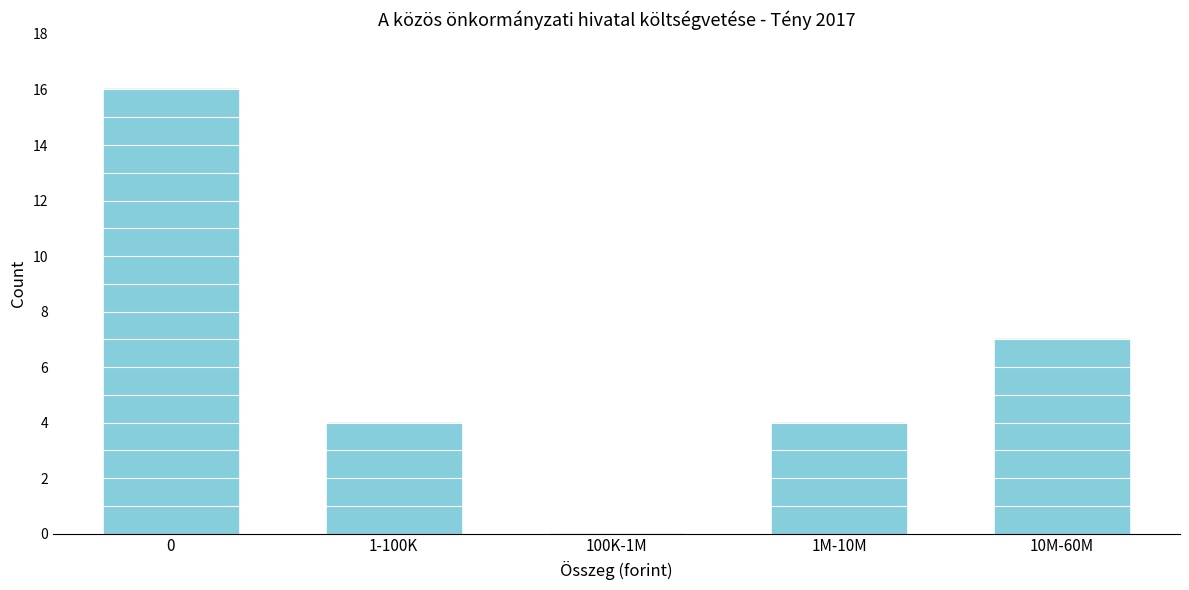

Reading left to right, extract all data points from this chart.

0=16	1-100K=4	100K-1M=0	1M-10M=4	10M-60M=7